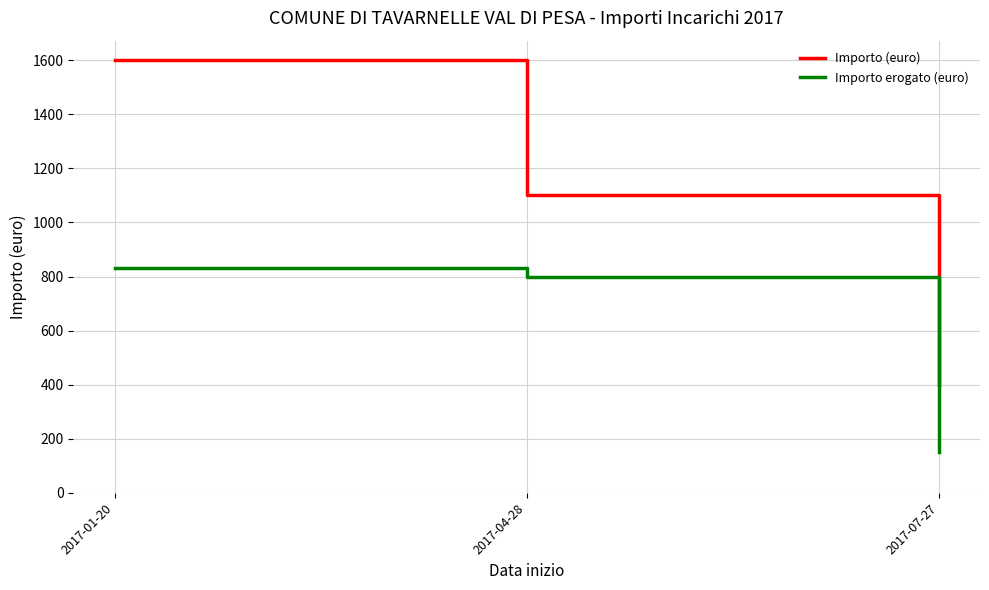

What is the difference between the Importo (euro) values at 2017-01-20 and 2017-07-27?

1200